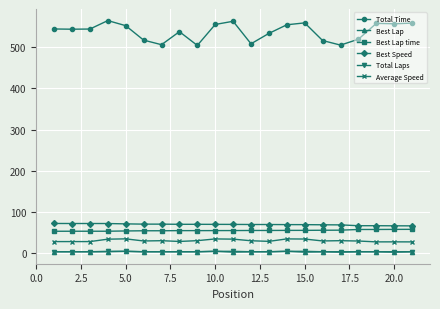

What is the value of the Total Time point at the 2nd from the left?

543.5